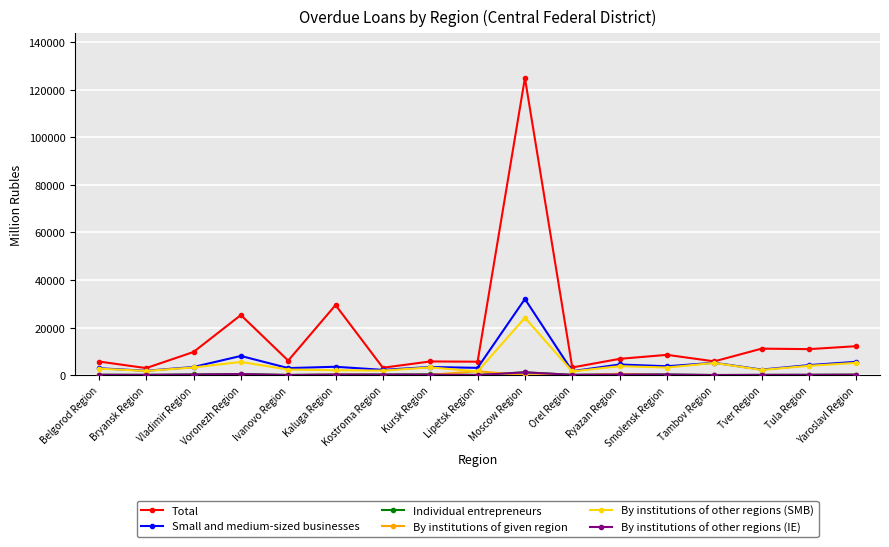

Where is Total nearest to the value 63981?

Kaluga Region